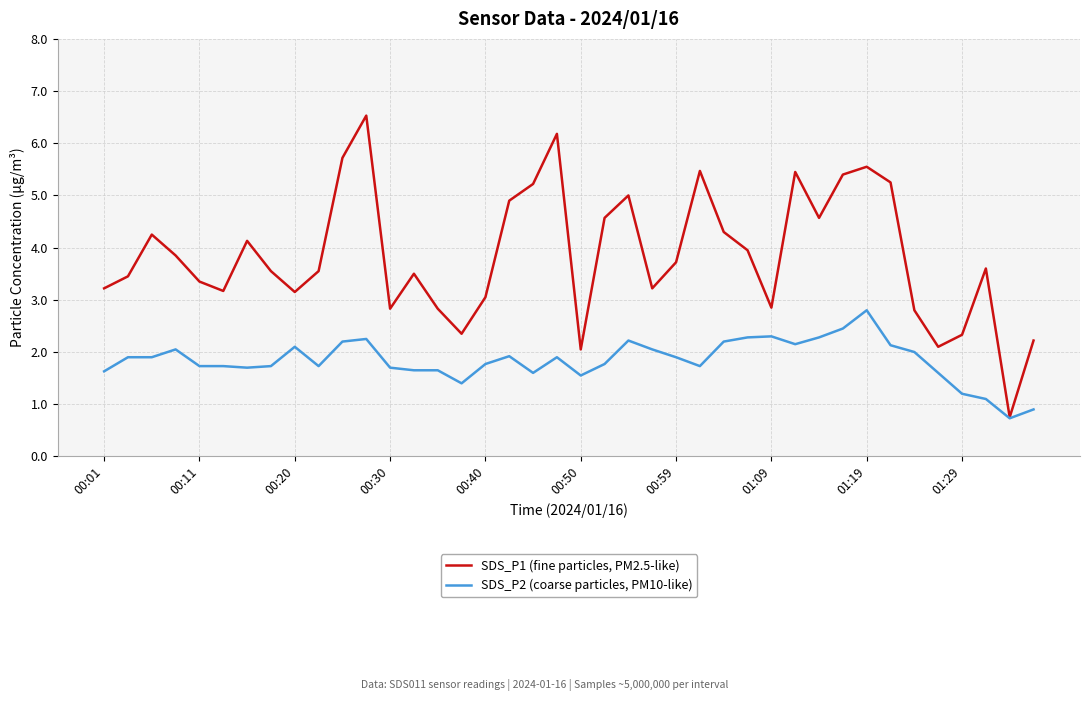

What is the minimum value shown in the chart?

0.7